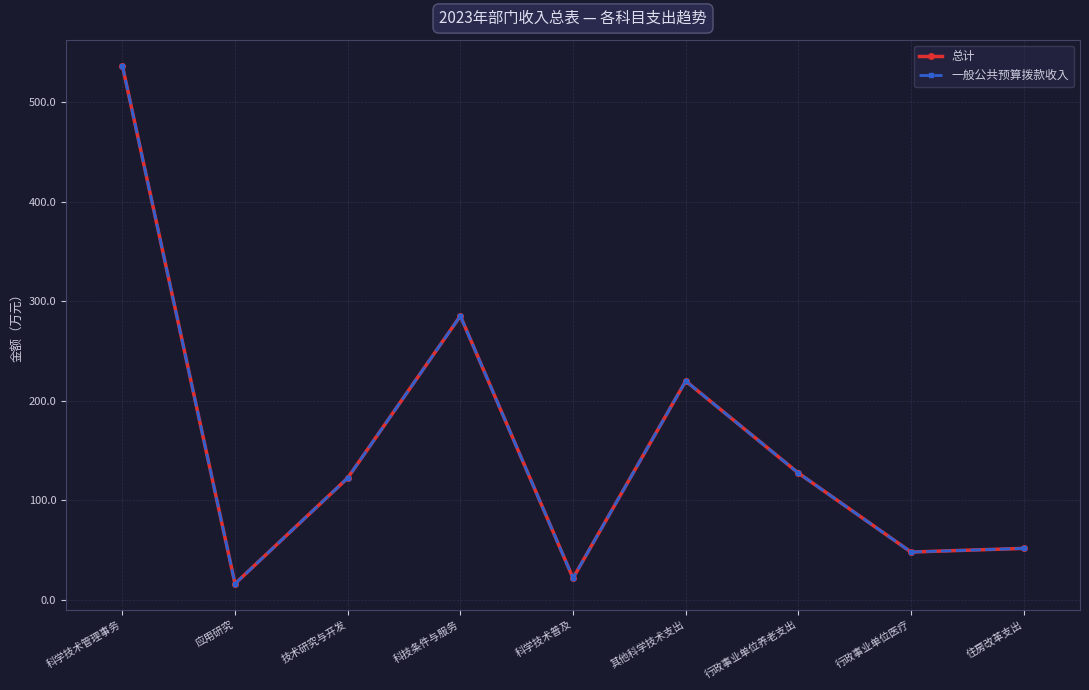

Rank the categories by 一般公共预算拨款收入 value from lowest to highest.

应用研究, 科学技术普及, 行政事业单位医疗, 住房改革支出, 技术研究与开发, 行政事业单位养老支出, 其他科学技术支出, 科技条件与服务, 科学技术管理事务